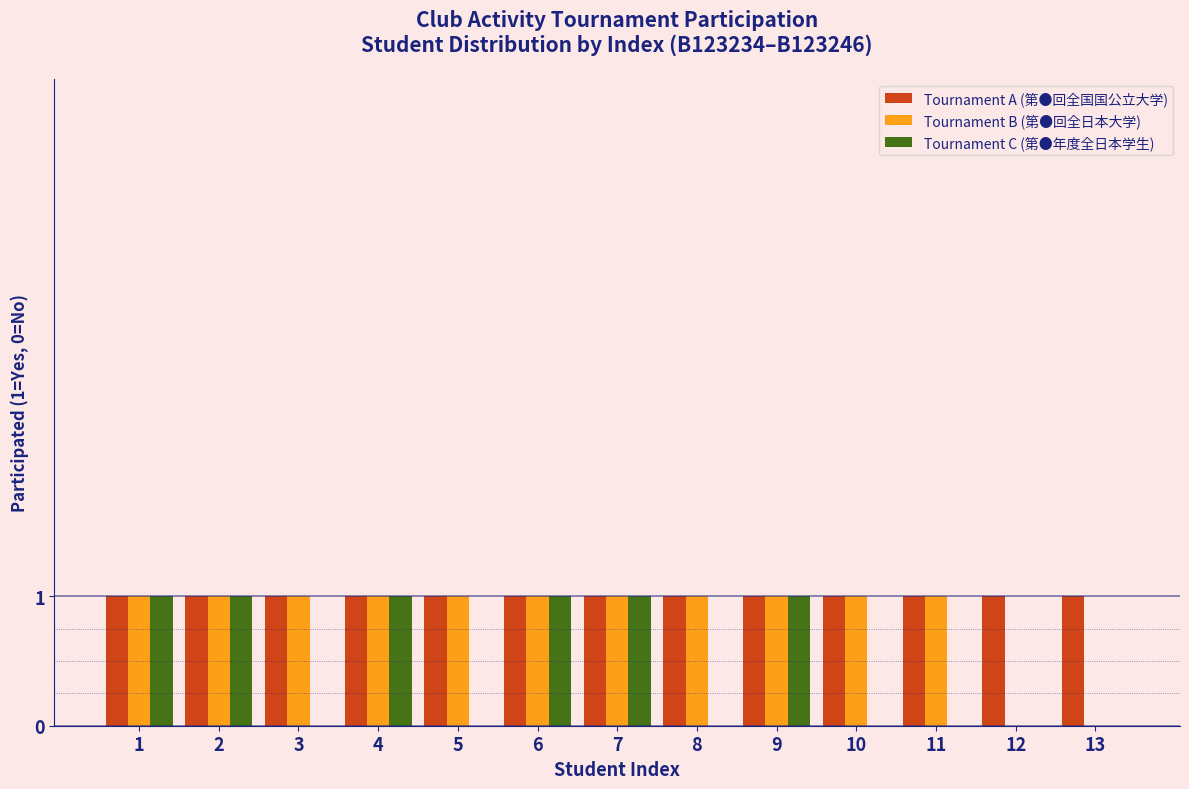

Which series changed the most between 3 and 7?

Tournament C (第●年度全日本学生)